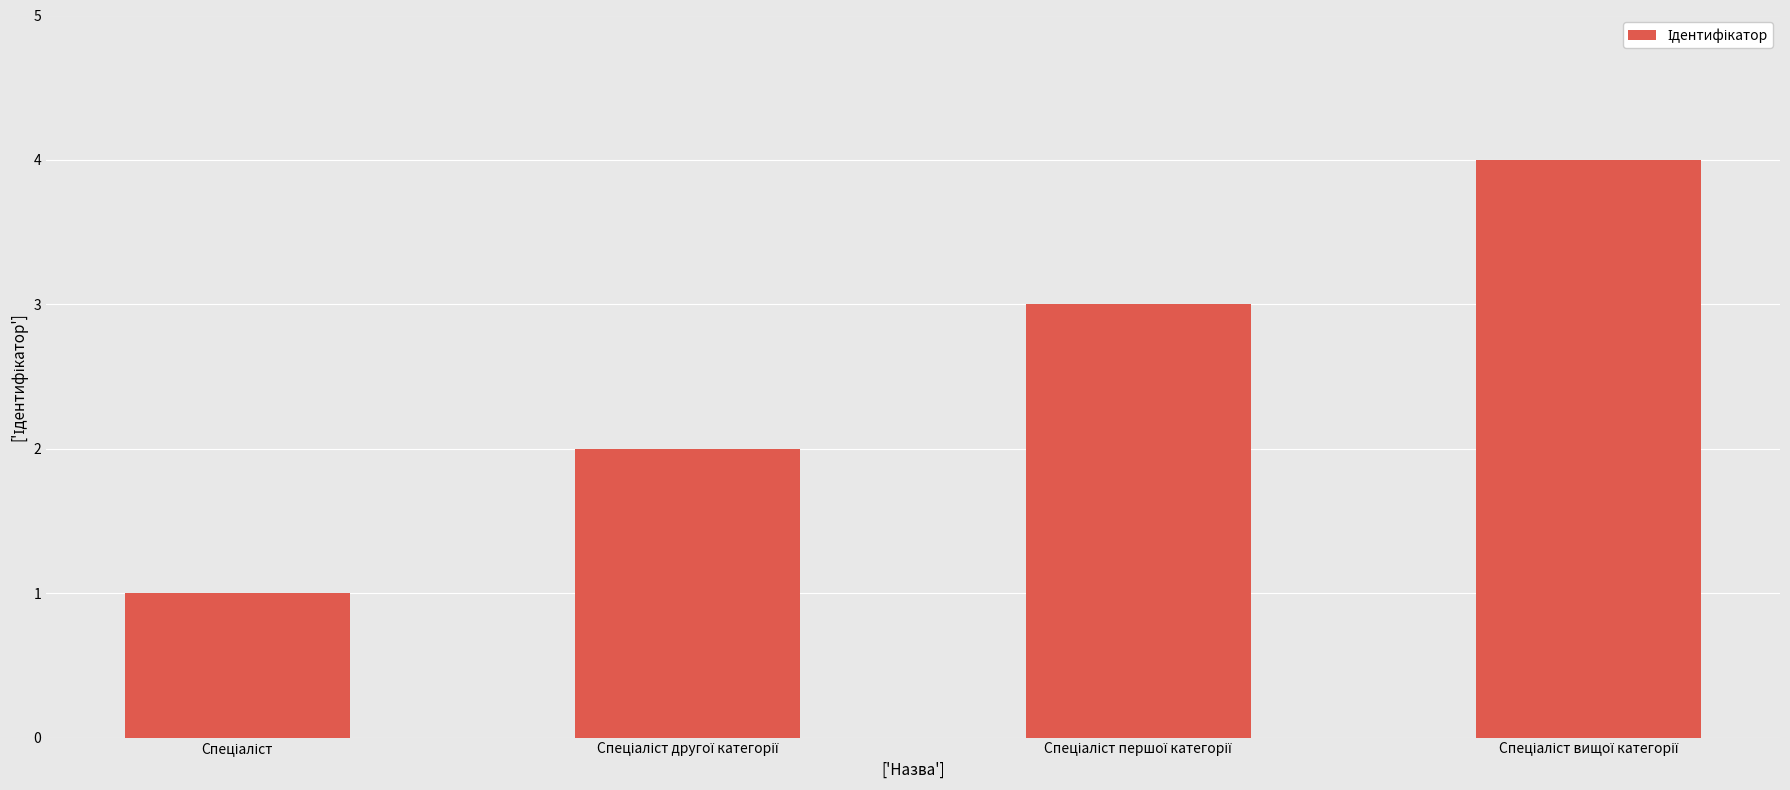

What is the sum of all values?

10